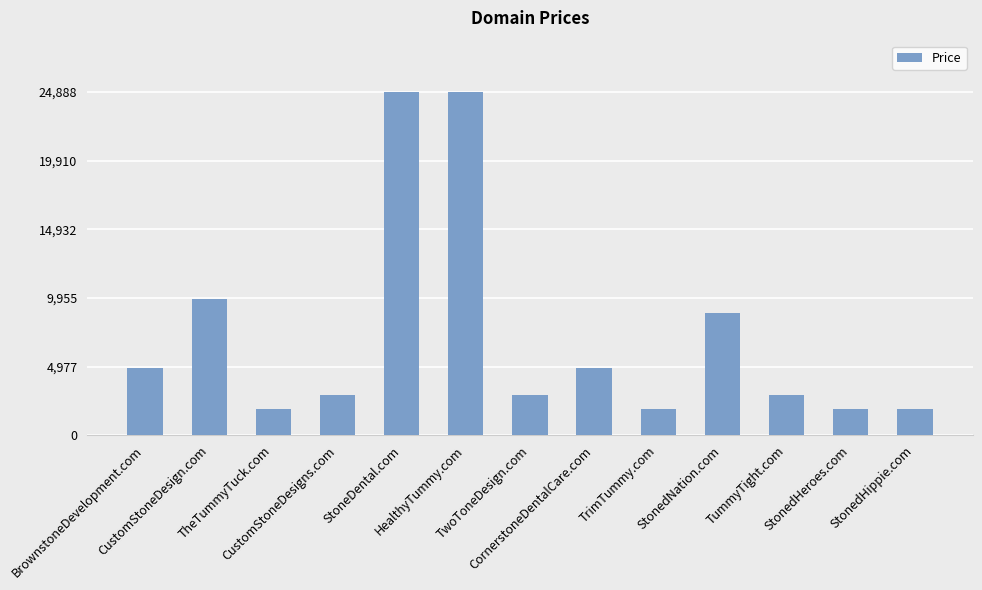

What is the difference between the values at TheTummyTuck.com and CustomStoneDesigns.com?

1000